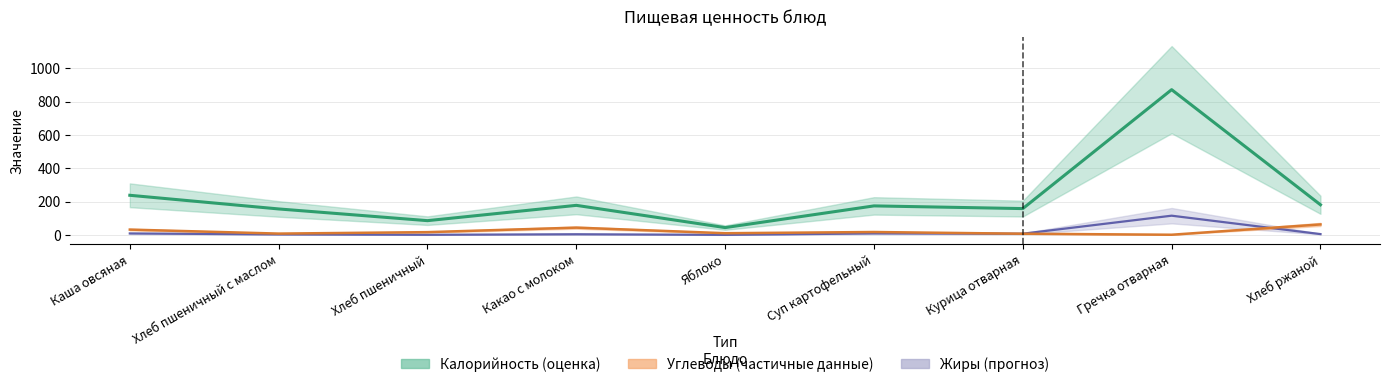

What is the label of the 4th point from the left?

Какао с молоком